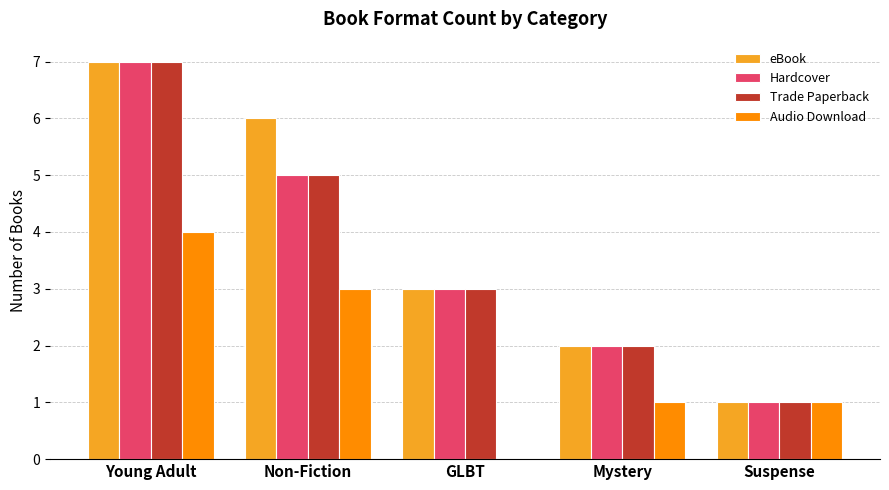

What is the total value across all series at GLBT?

9